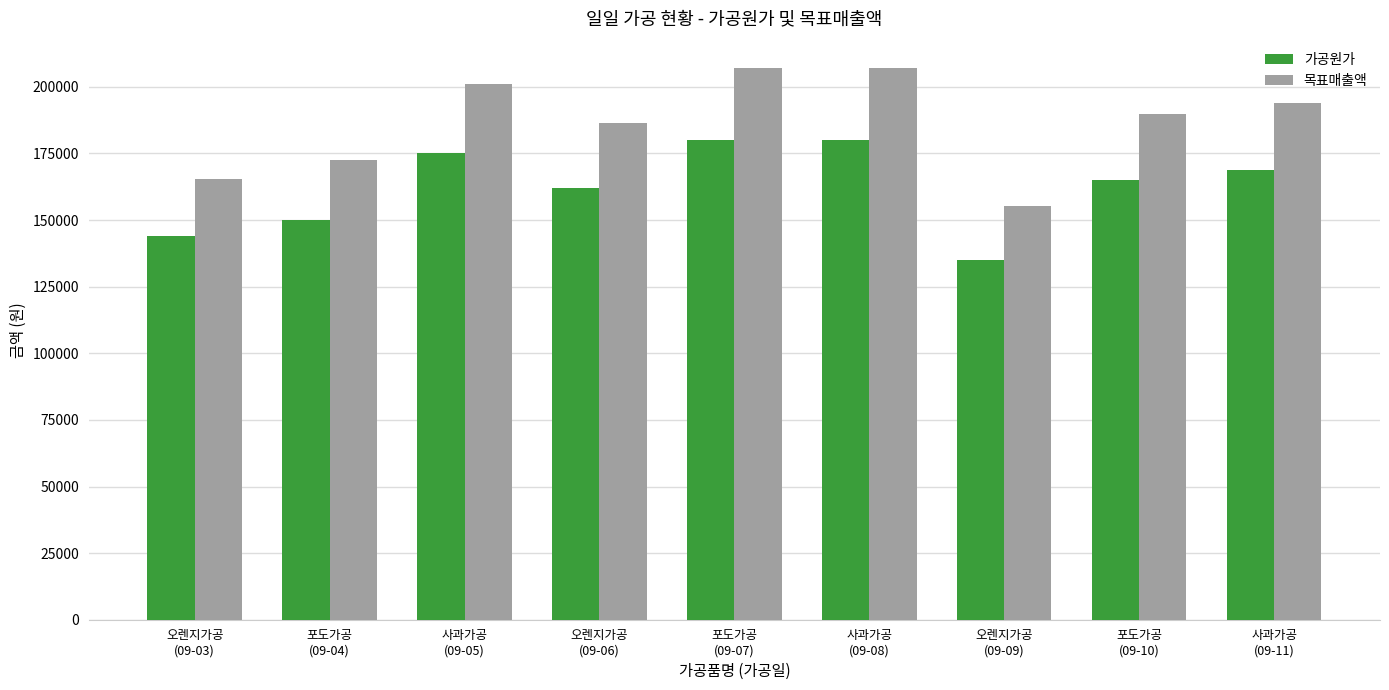

Between 오렌지가공
(09-03) and 포도가공
(09-04), which series saw the biggest shift?

목표매출액